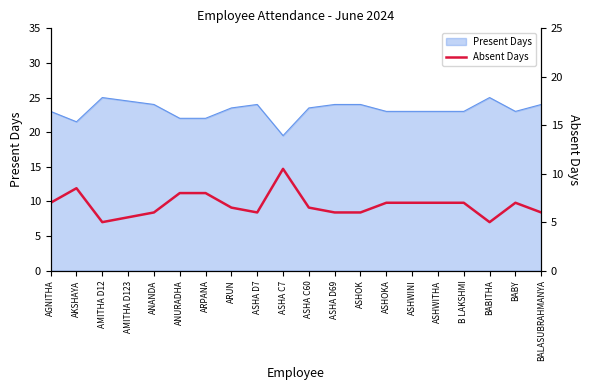

What is the label of the 4th point from the left?

AMITHA D123